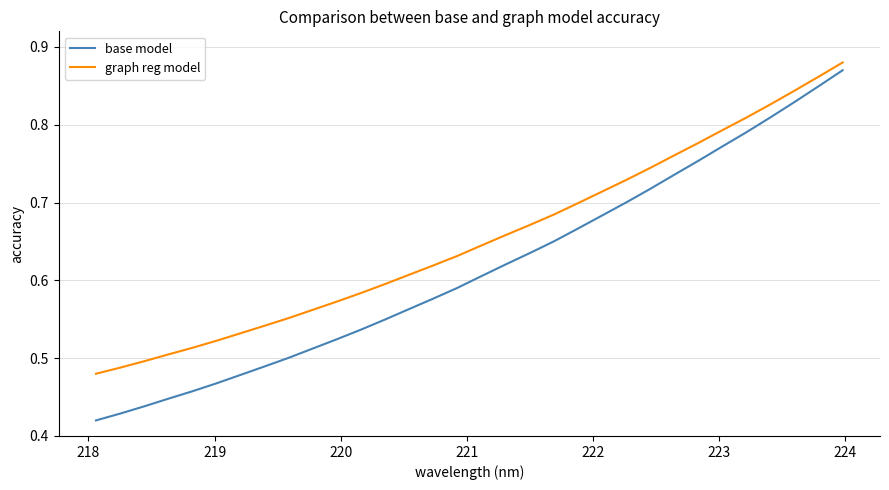

Which series has the largest range (max minus min)?

base model